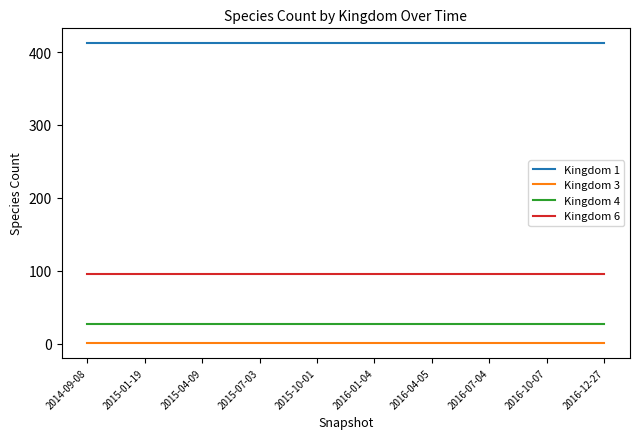

Does the chart display data point markers on the line(s)?

No